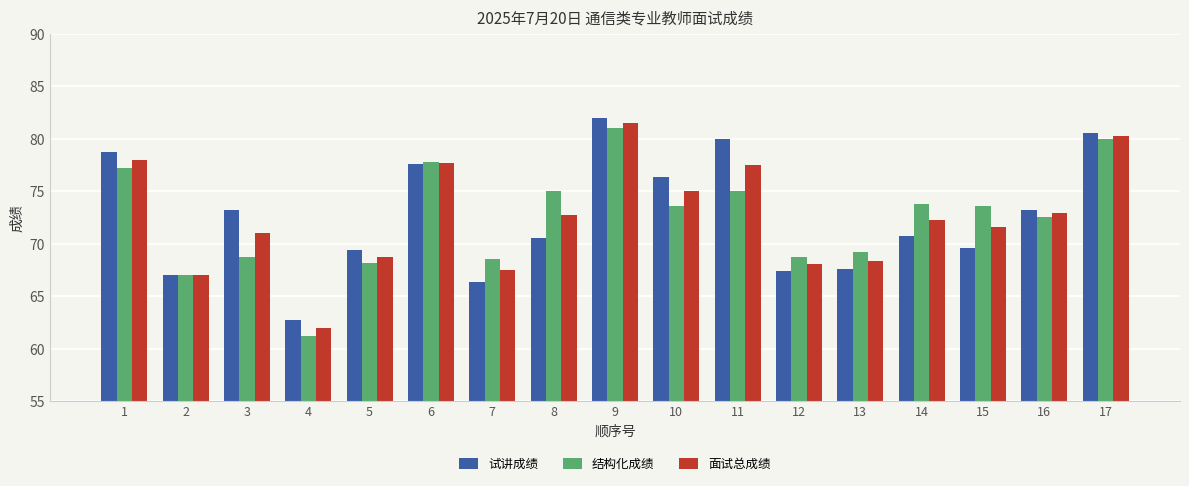

At which label does 结构化成绩 first exceed 73?

1